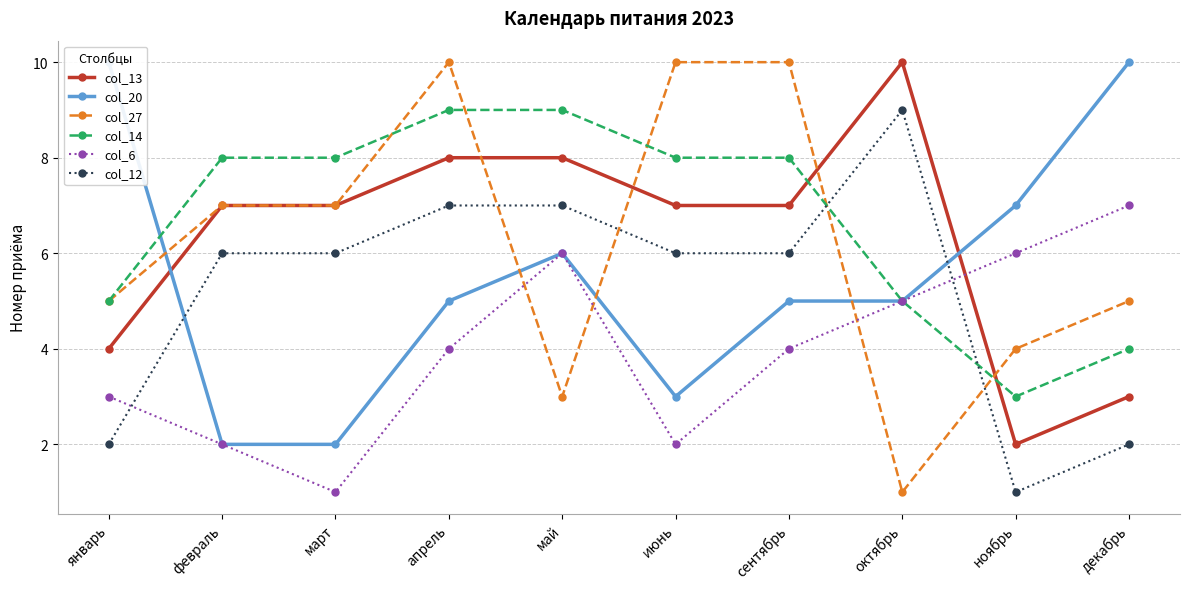

Read the col_12 value at январь.

2